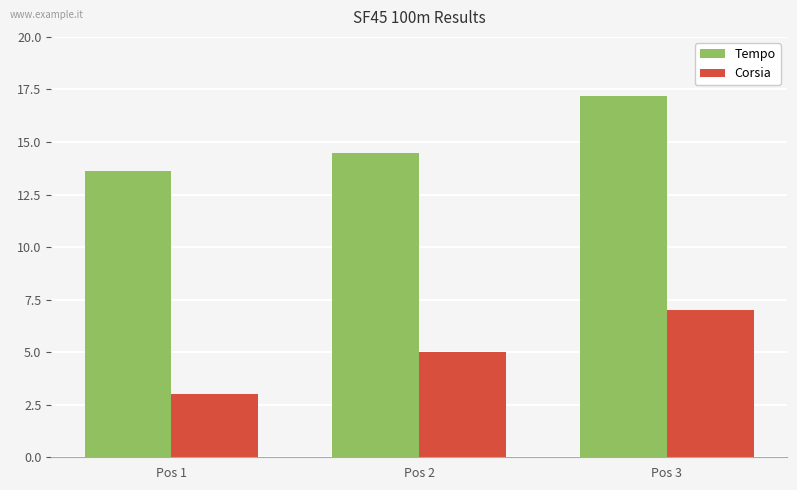

What is the total value across all series at Pos 2?

19.5